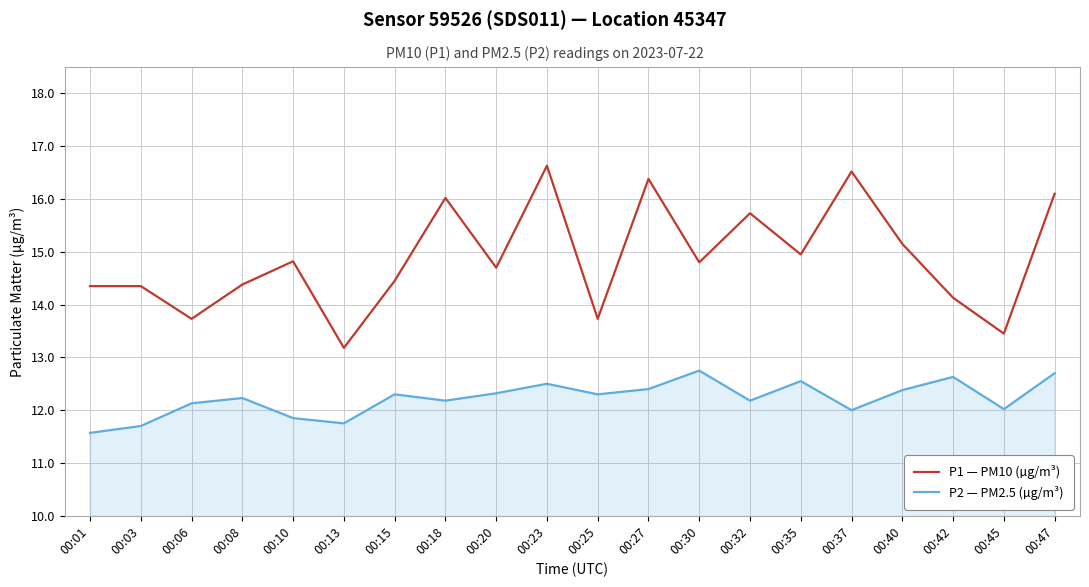

The P1 — PM10 (µg/m³) series shows 22.5 at 00:03. True or false?

False